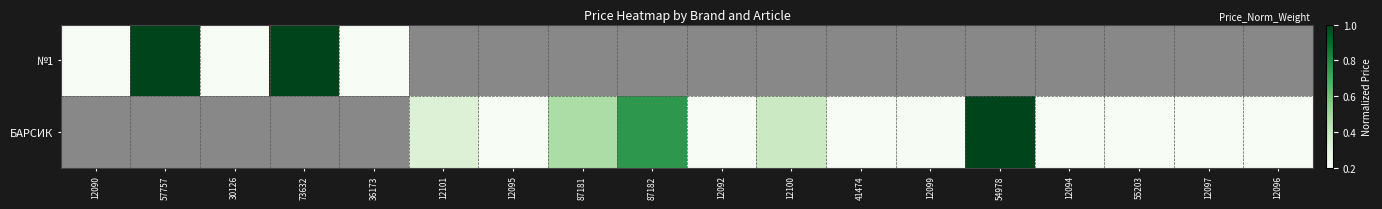

Where does the БАРСИК series first go above 0?

12101